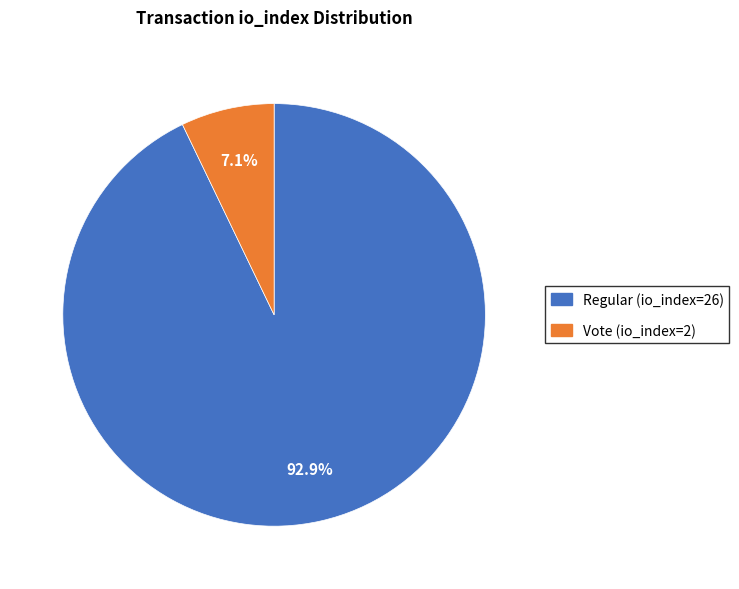

Is there a majority slice in this chart?

Yes